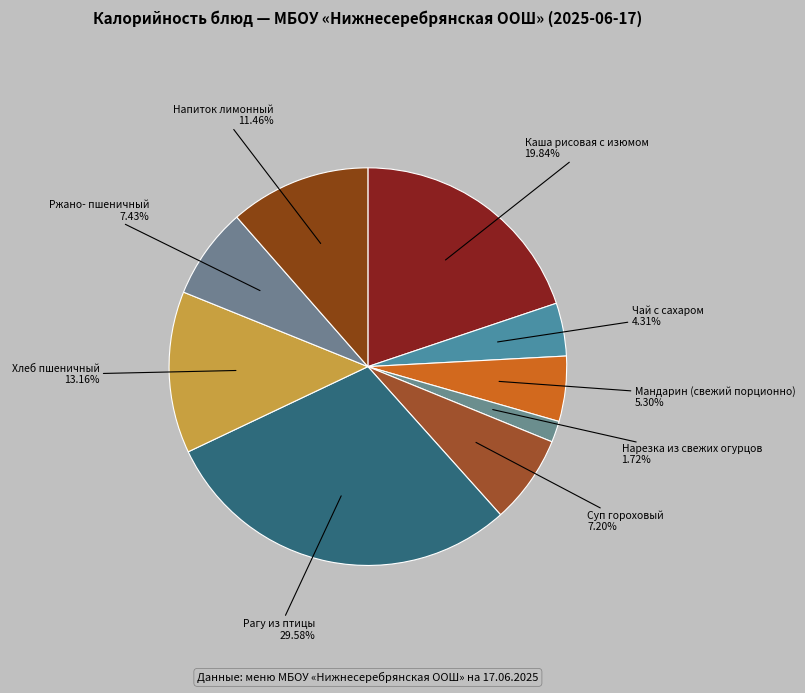

Is Напиток лимонный the majority of the pie?

No